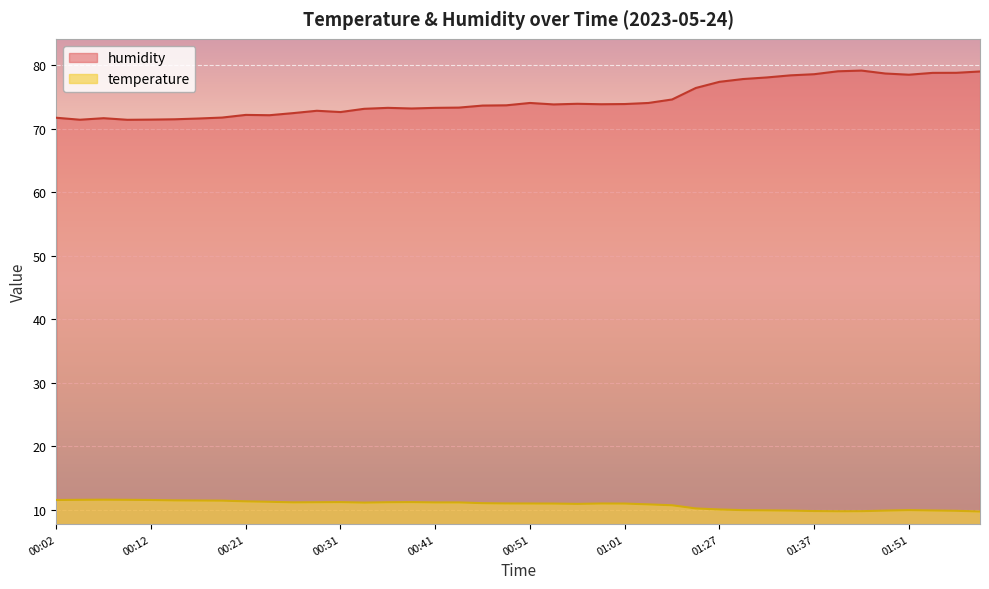

True or false: temperature has more than 1 points higher than both neighbors.

True